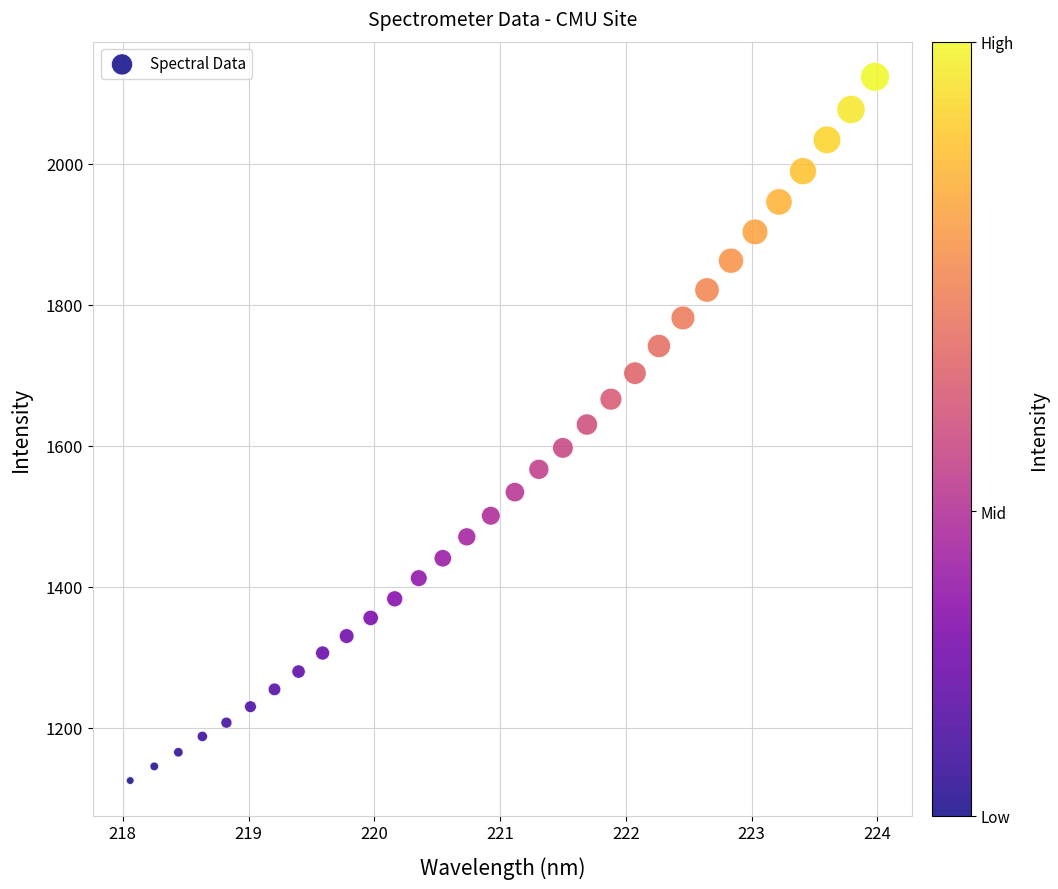

What is the range of X values (max minus min)?

5.9